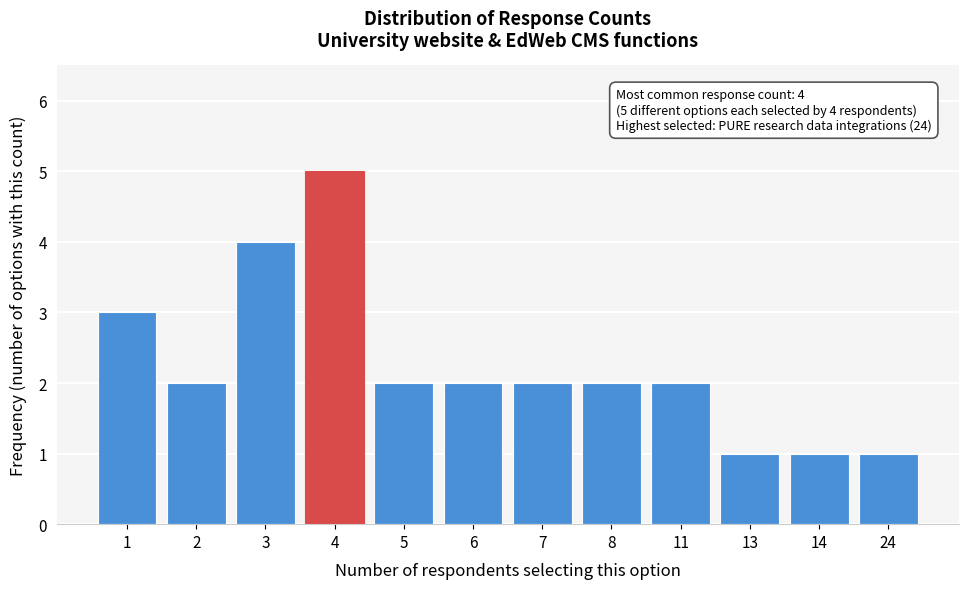

Reading right to left, extract all data points from this chart.

24=1	14=1	13=1	11=2	8=2	7=2	6=2	5=2	4=5	3=4	2=2	1=3